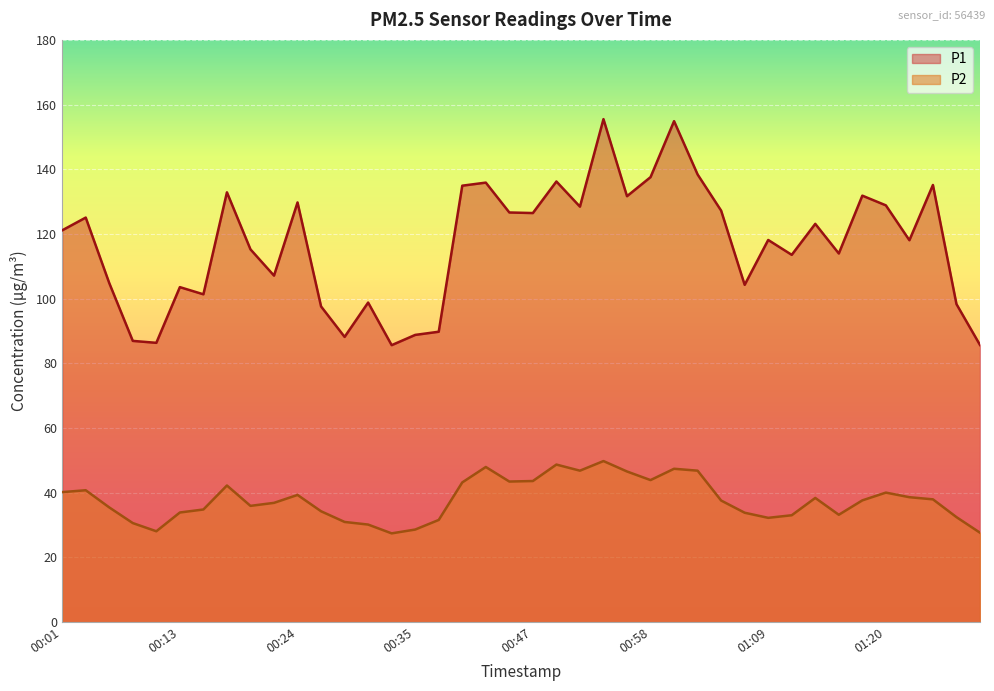

What is the value of the P1 point at the 26th from the left?

137.6